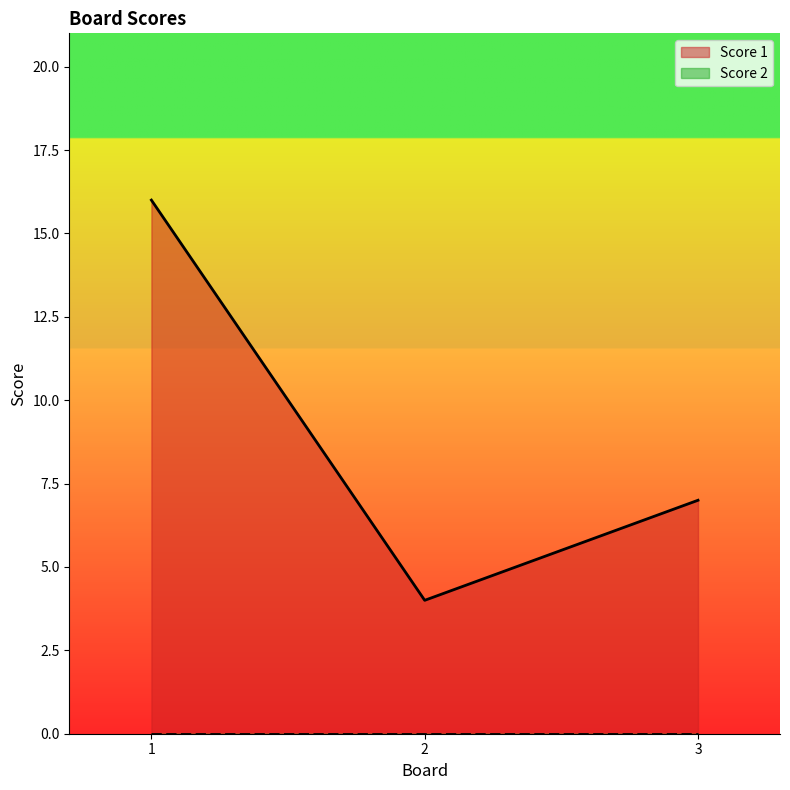

Which label corresponds to the smallest value in the chart?

2